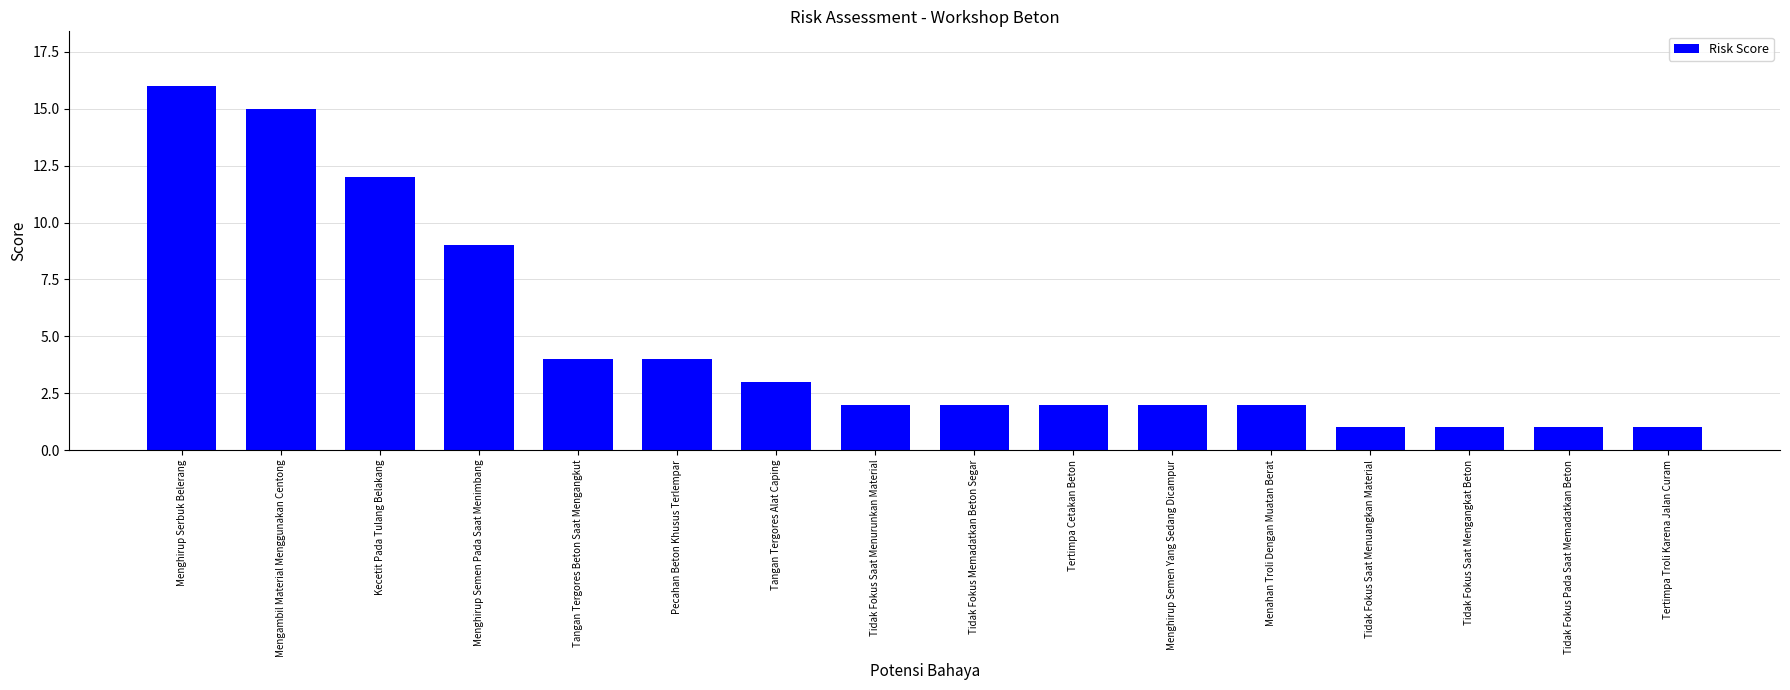

Reading left to right, list all the values displayed in this chart.

Menghirup Serbuk Belerang=16	Mengambil Material Menggunakan Centong=15	Kecetit Pada Tulang Belakang=12	Menghirup Semen Pada Saat Menimbang=9	Tangan Tergores Beton Saat Mengangkut=4	Pecahan Beton Khusus Terlempar=4	Tangan Tergores Alat Caping=3	Tidak Fokus Saat Menurunkan Material=2	Tidak Fokus Memadatkan Beton Segar=2	Tertimpa Cetakan Beton=2	Menghirup Semen Yang Sedang Dicampur=2	Menahan Troli Dengan Muatan Berat=2	Tidak Fokus Saat Menuangkan Material=1	Tidak Fokus Saat Mengangkat Beton=1	Tidak Fokus Pada Saat Memadatkan Beton=1	Tertimpa Troli Karena Jalan Curam=1